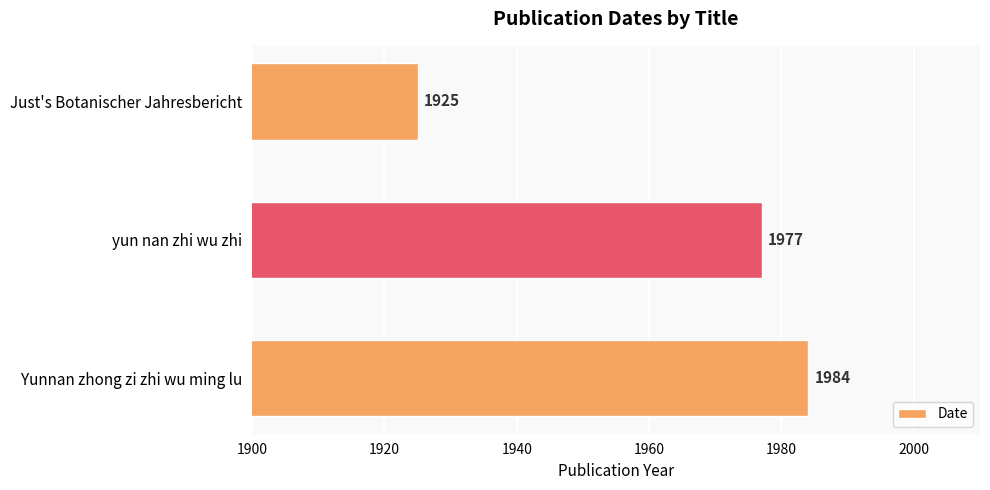

Are the bars grouped side by side (vs. stacked)?

No